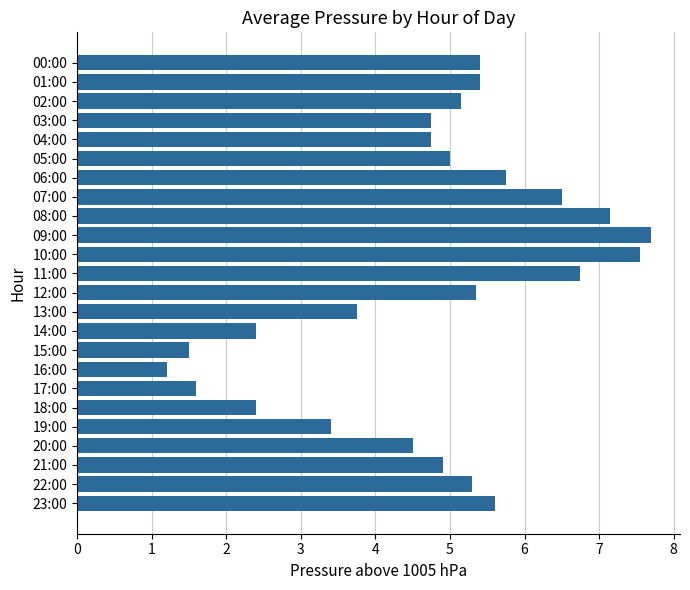

What is the smallest value displayed?

1.2